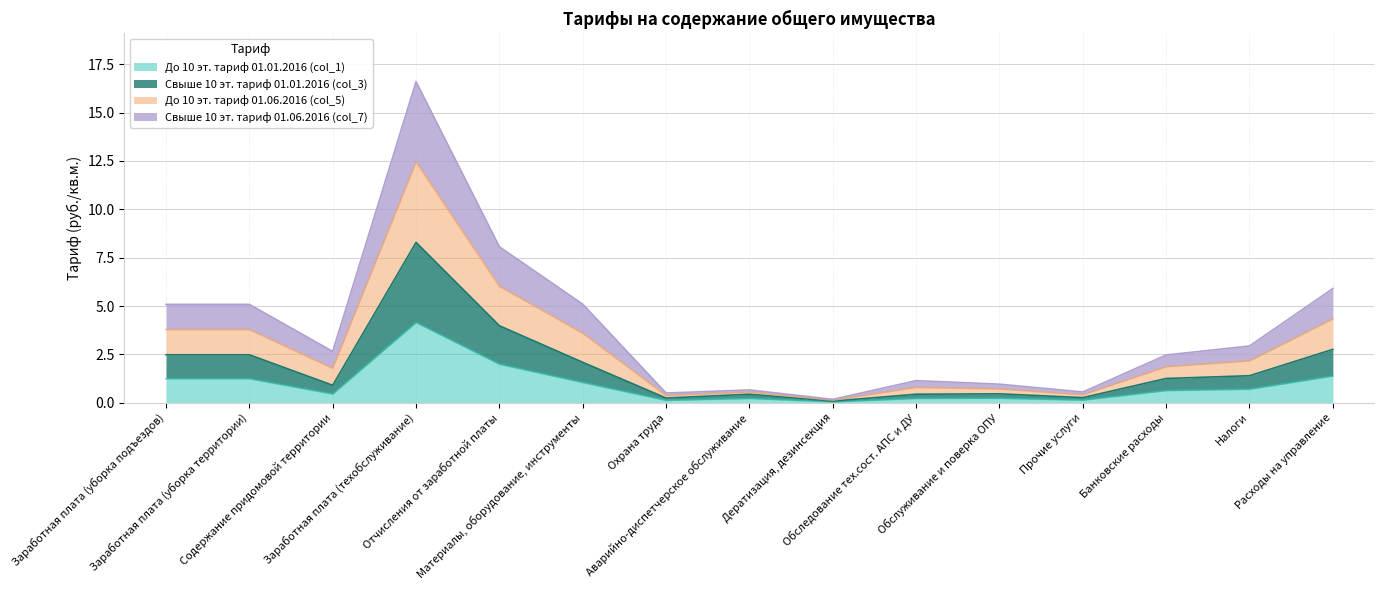

Does the chart have visible grid lines?

Yes